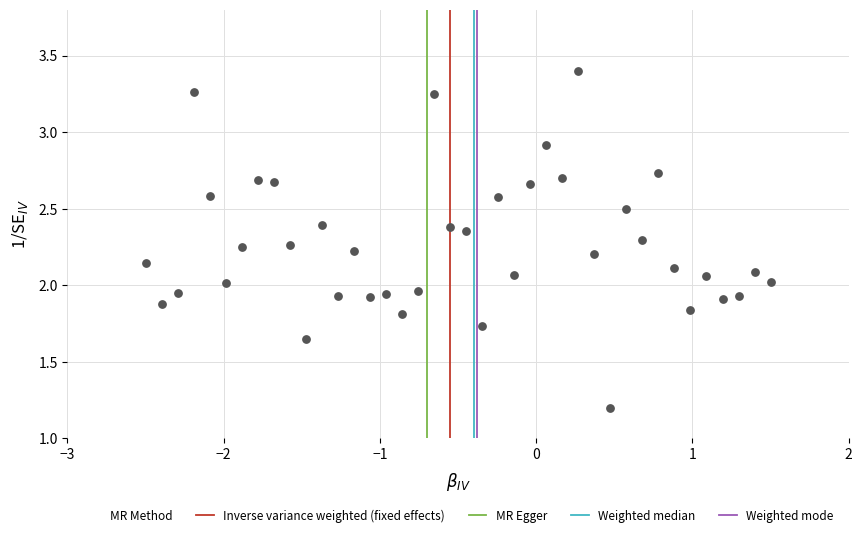

What is the range of X values (max minus min)?

4.0